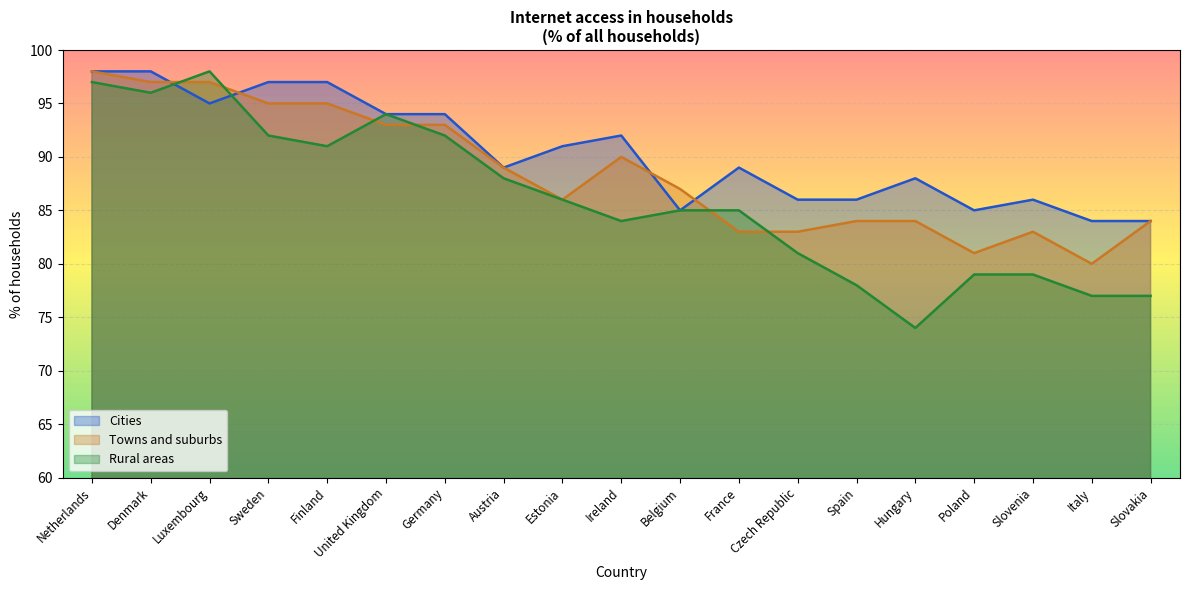

Read the Towns and suburbs value at Poland, to the nearest 5.

80